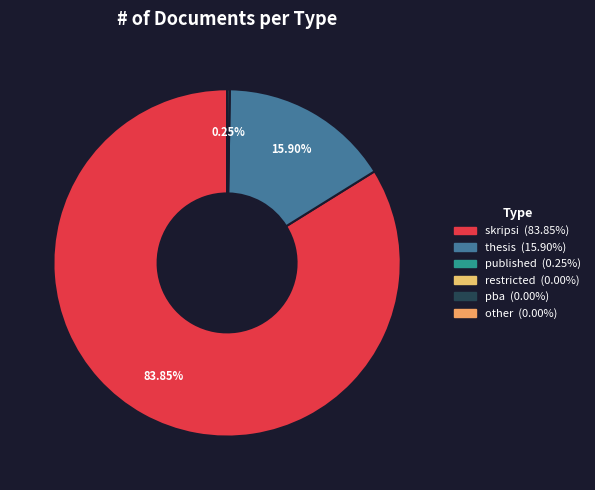

To the nearest percent, what percentage of the pie is thesis?

16%